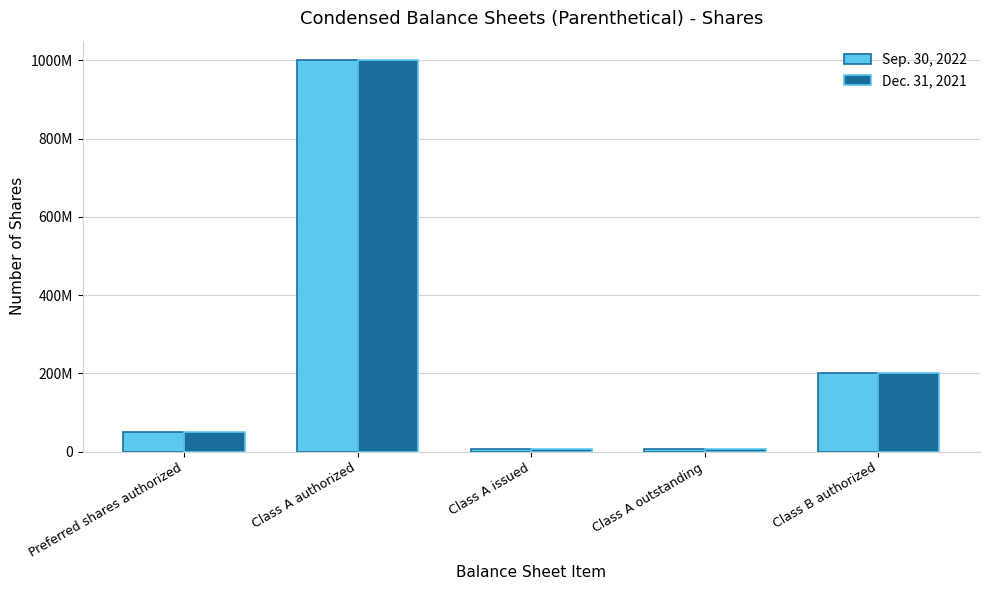

What is the smallest value displayed?

7008989